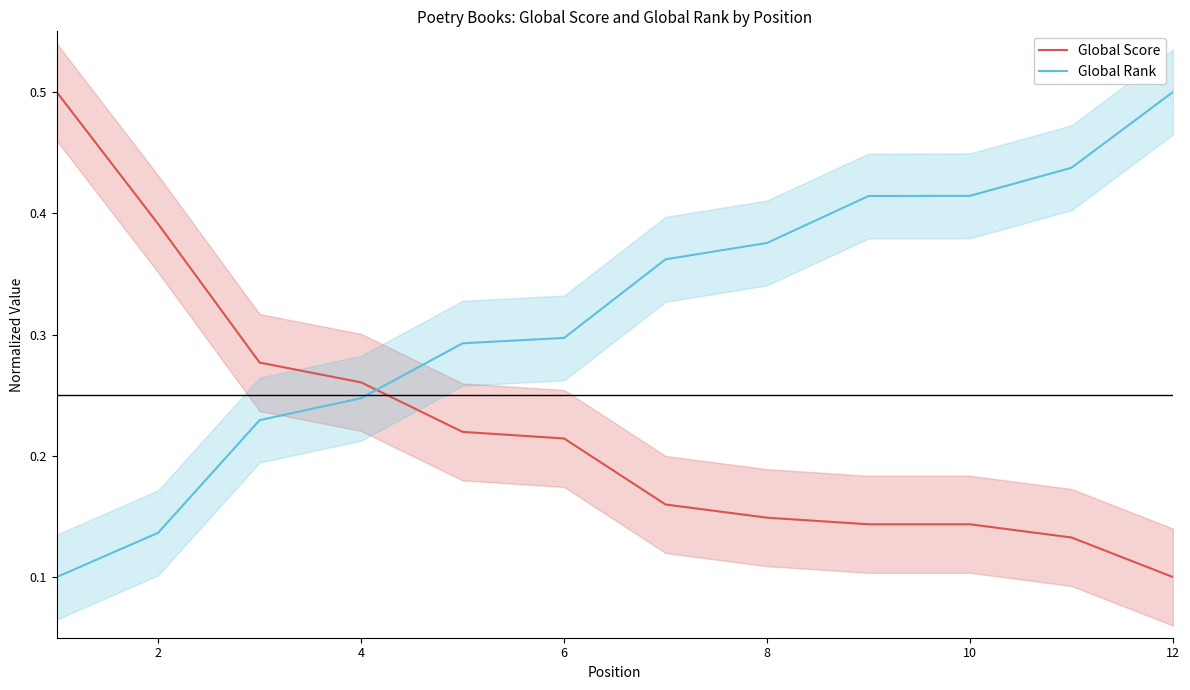

The value of Global Rank at 8 is 0.2. True or false?

False